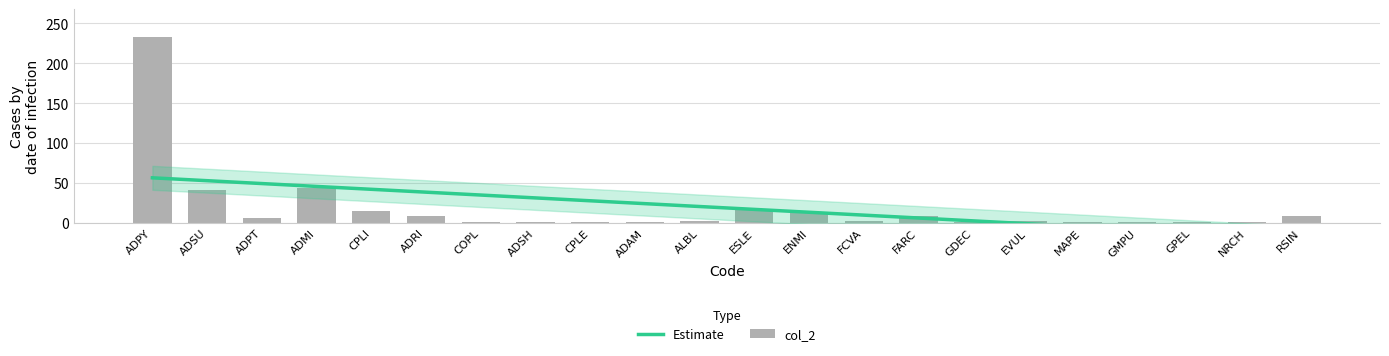

What position from the right is MAPE?

5